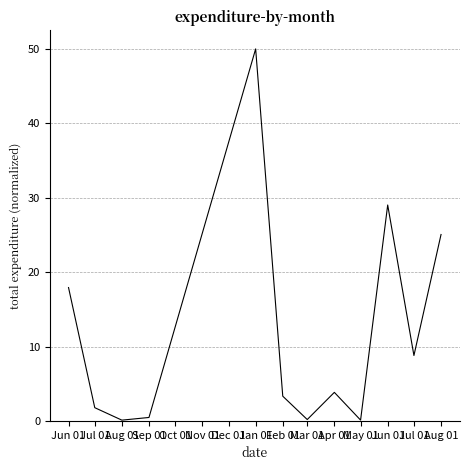

Does the chart display data point markers on the line(s)?

No